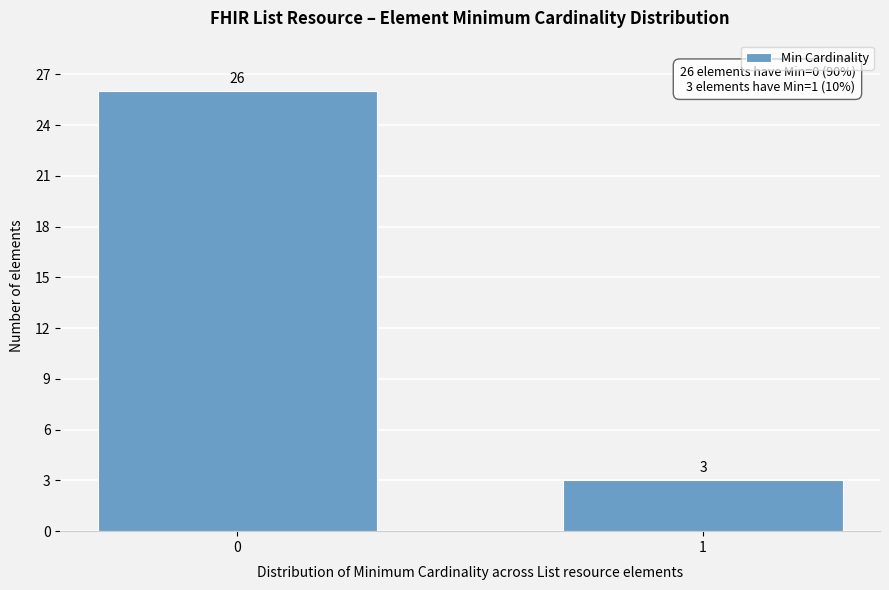

Reading right to left, transcribe all the data shown in this chart.

1=3	0=26